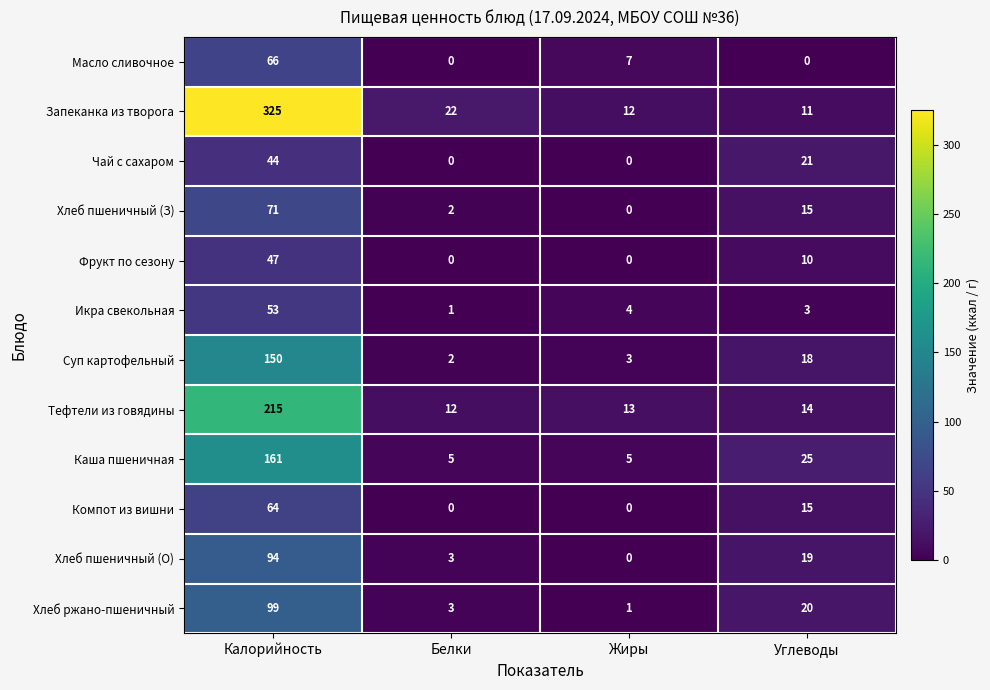

How many categories are shown in the chart?

4